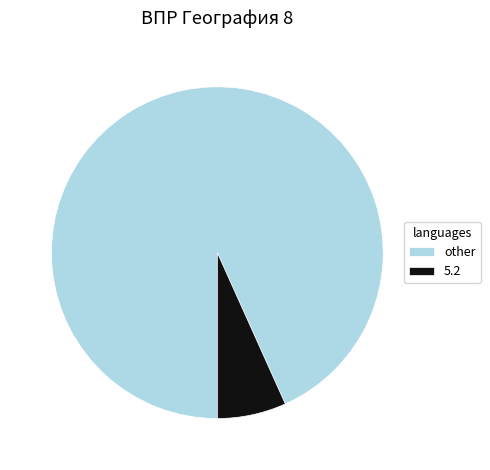

What is the ratio of the value at other to the value at 5.2?

13.9